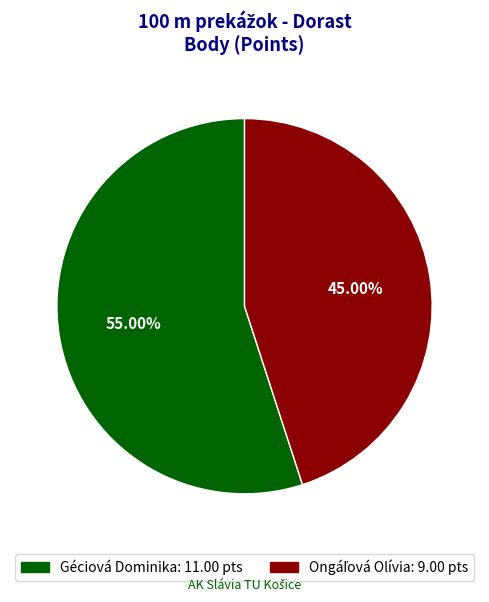

Is there a majority slice in this chart?

Yes